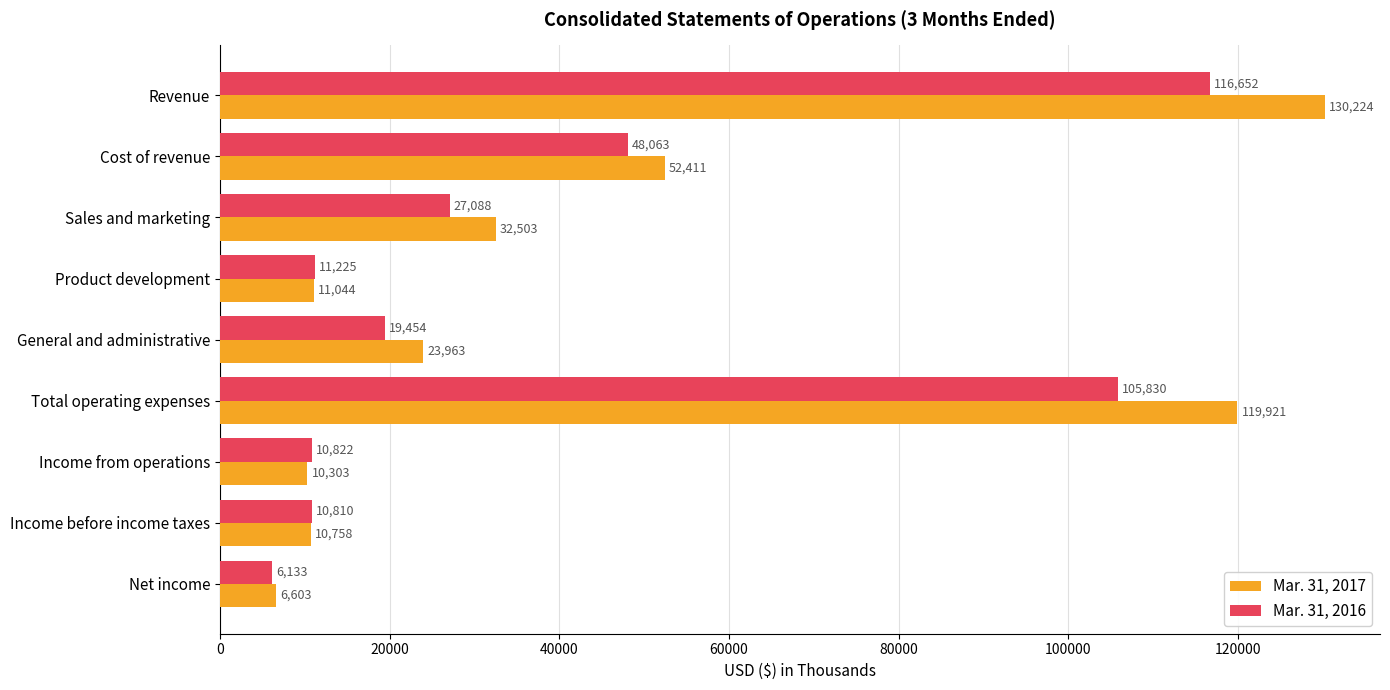

Which series has the largest total across all categories?

Mar. 31, 2017